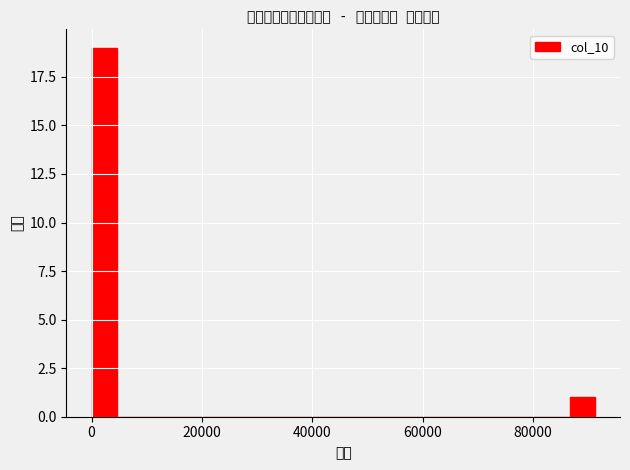

Around what value on the x-axis is the tallest bar? Give the approximate position of its centre, as read against the axis.

2000